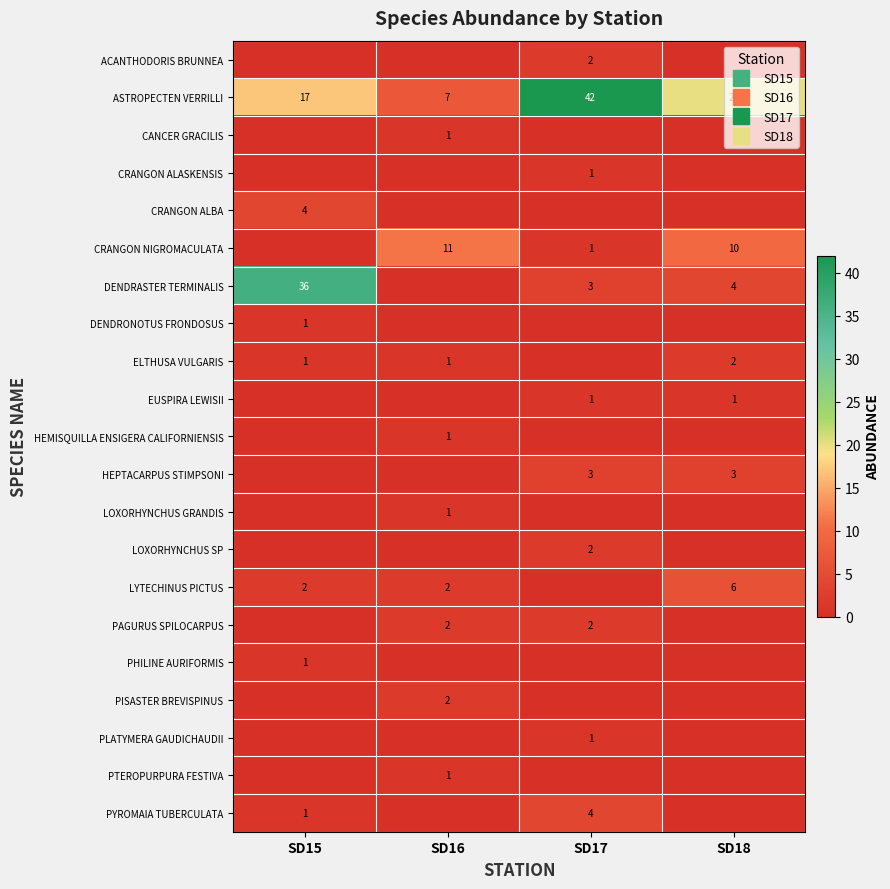

At how many categories does at least one series exceed 36?

1